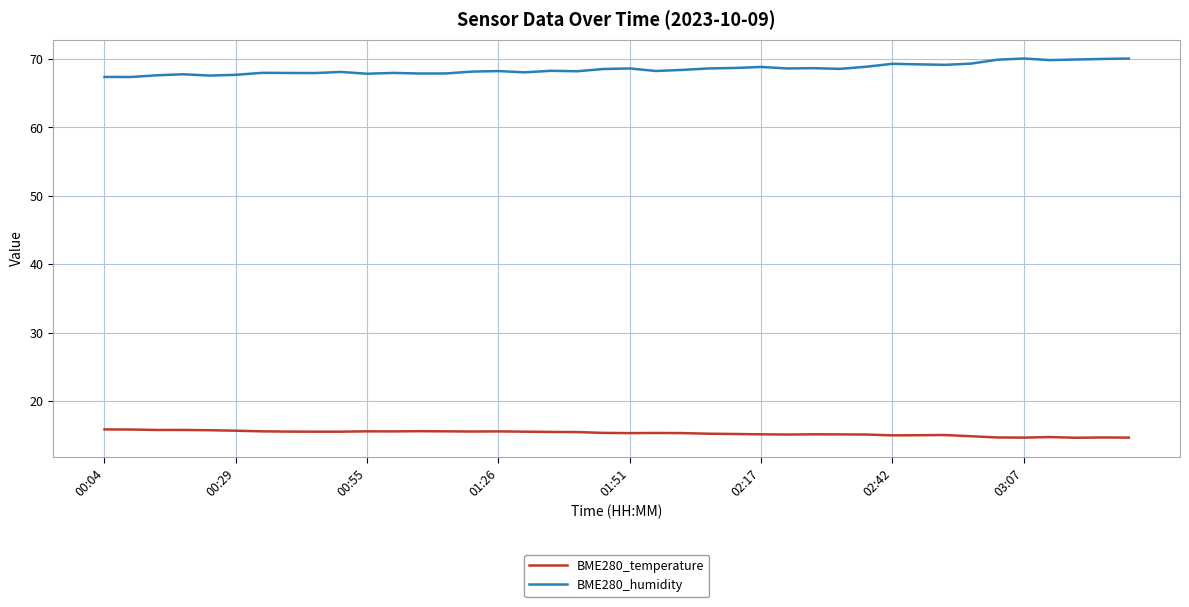

True or false: BME280_temperature and BME280_humidity cross at least once.

False